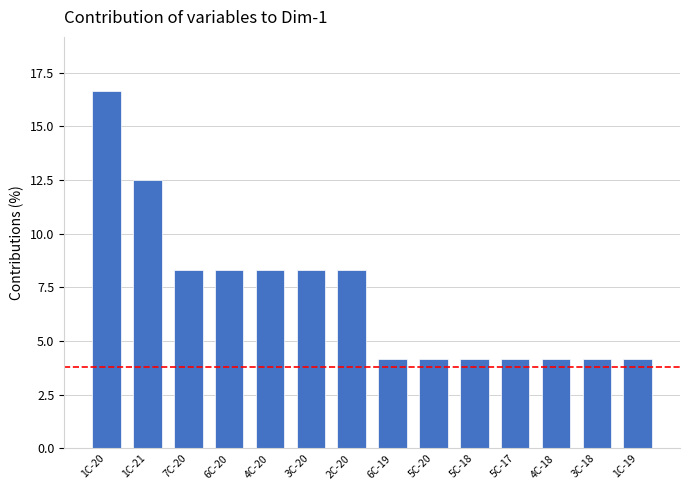

What is the label of the 8th bar from the right?

2C-20